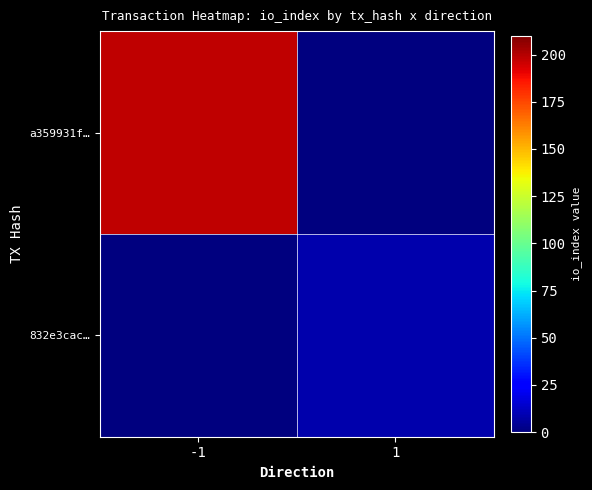

At how many categories does at least one series exceed 120?

1